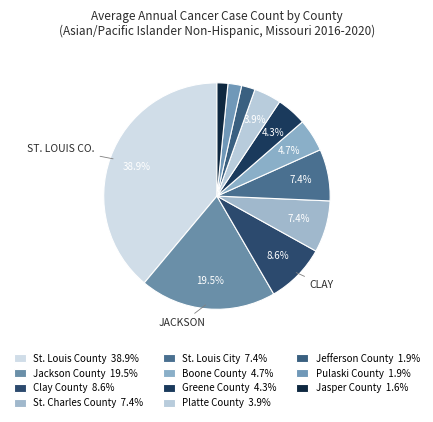

How many slices are in this pie chart?

11